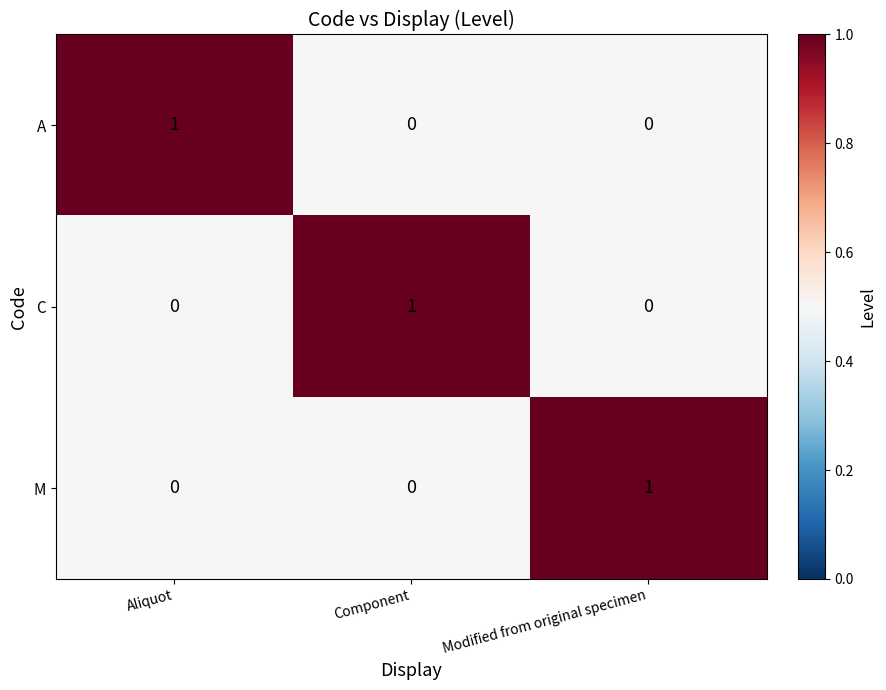

How many C values are between 0 and 1?

3